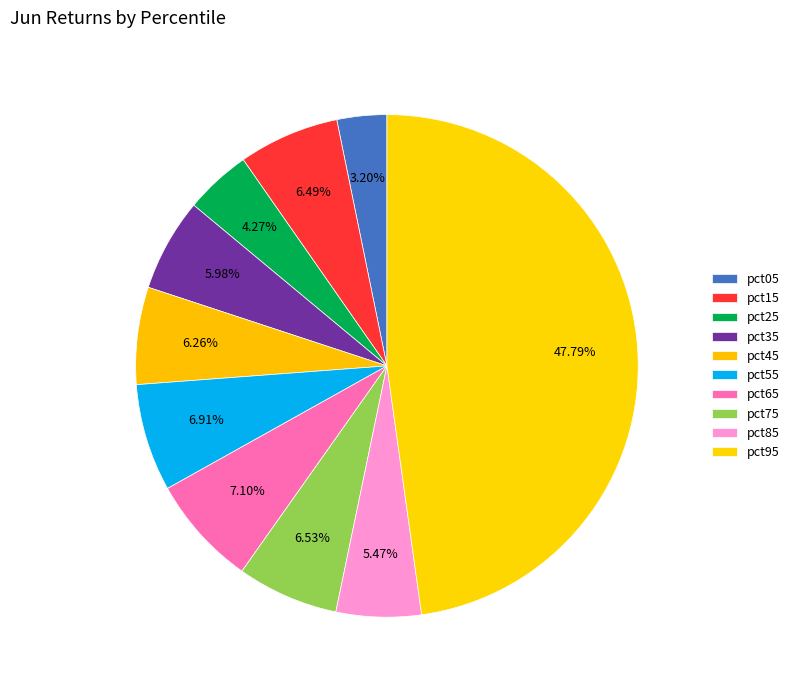

Rank the categories by value from highest to lowest.

pct95, pct65, pct55, pct75, pct15, pct45, pct35, pct85, pct25, pct05